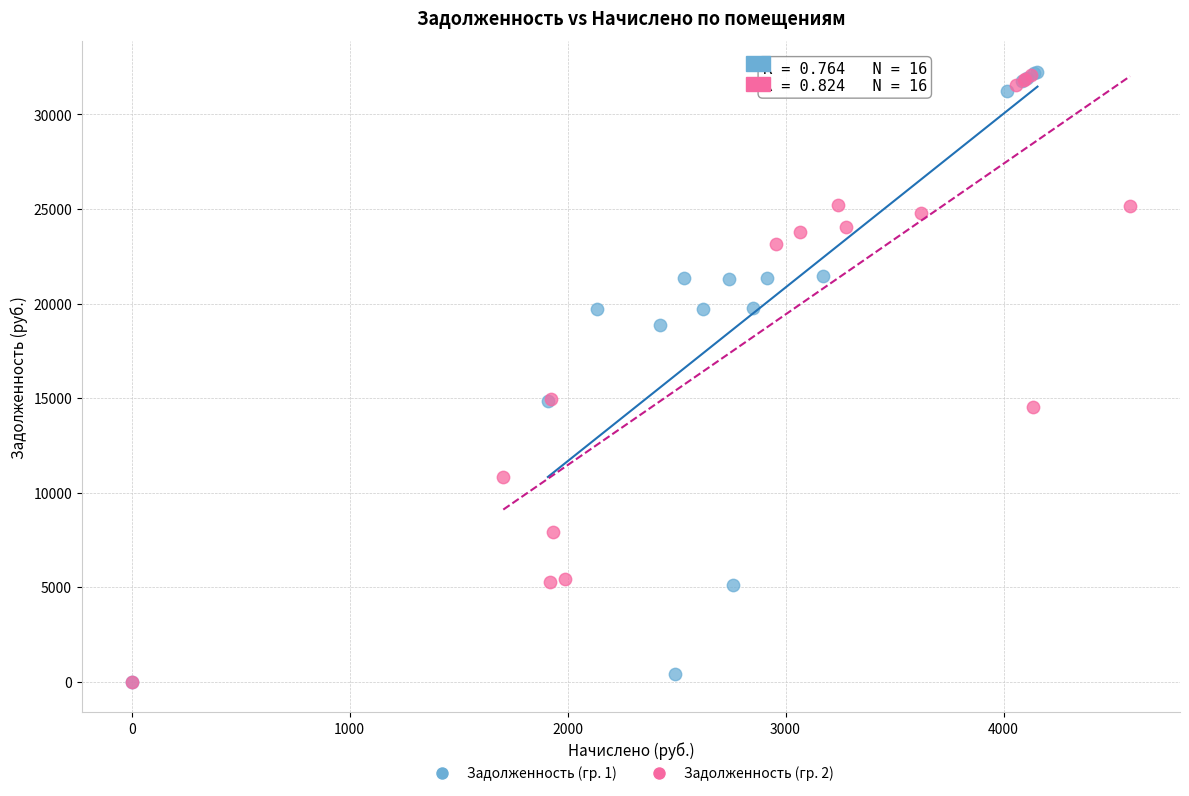

What are all the series names shown in the legend?

Задолженность (гр. 1), Задолженность (гр. 2)